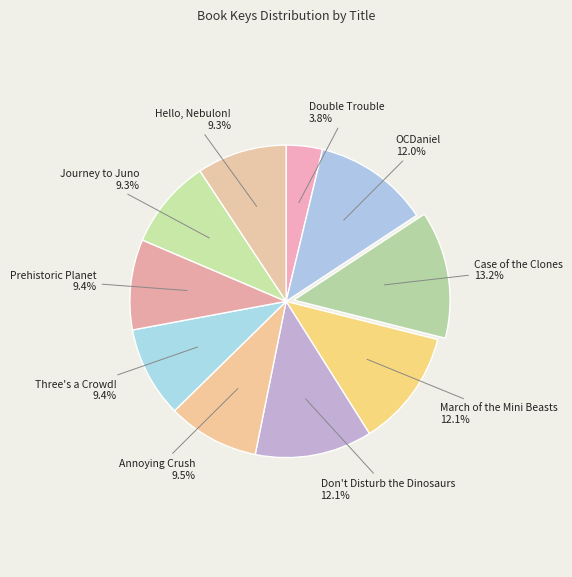

The Journey to Juno slice represents 20% of the pie. True or false?

False